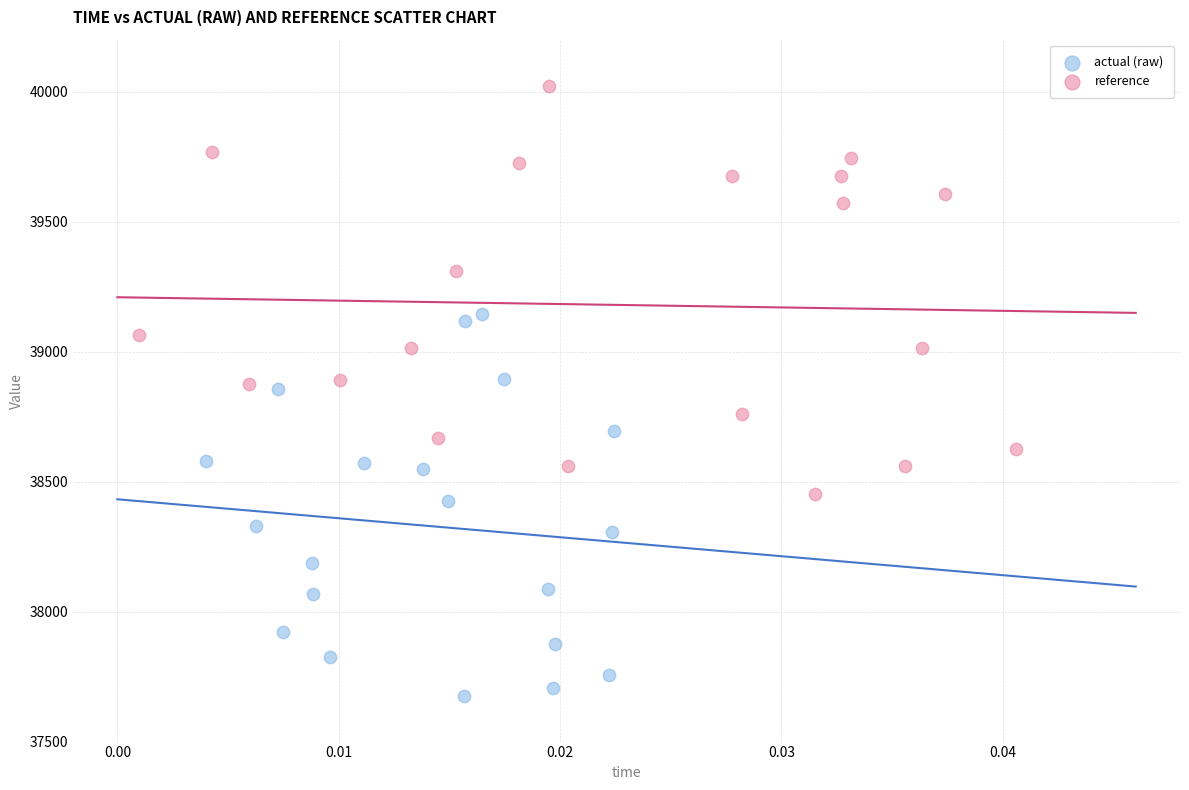

Which series contains the highest Y value?

reference